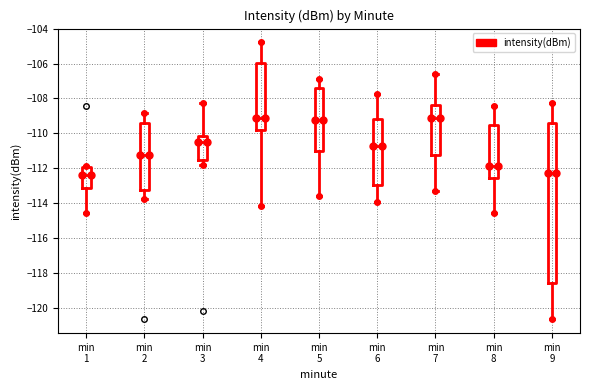

Comparing the boxes themselves (not the whiskers), which one is the tallest?

min 9